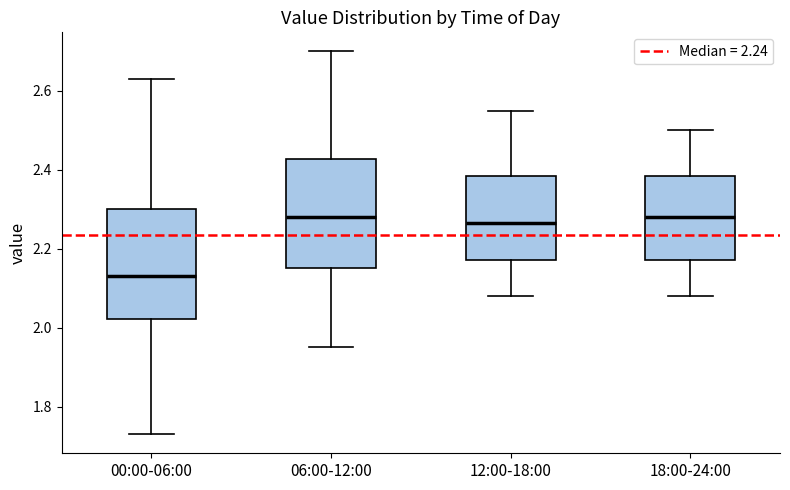

Reading left to right, read every box against the y-axis: the position of its median line, the range the box covers, and the ends of its whiskers. The values are not printed on the chart, so give them approximately, as read against the axis.

00:00-06:00: median 2.14, box 2.02 to 2.30, whiskers 1.74 to 2.64
06:00-12:00: median 2.28, box 2.16 to 2.42, whiskers 1.96 to 2.70
12:00-18:00: median 2.26, box 2.18 to 2.38, whiskers 2.08 to 2.56
18:00-24:00: median 2.28, box 2.18 to 2.38, whiskers 2.08 to 2.50